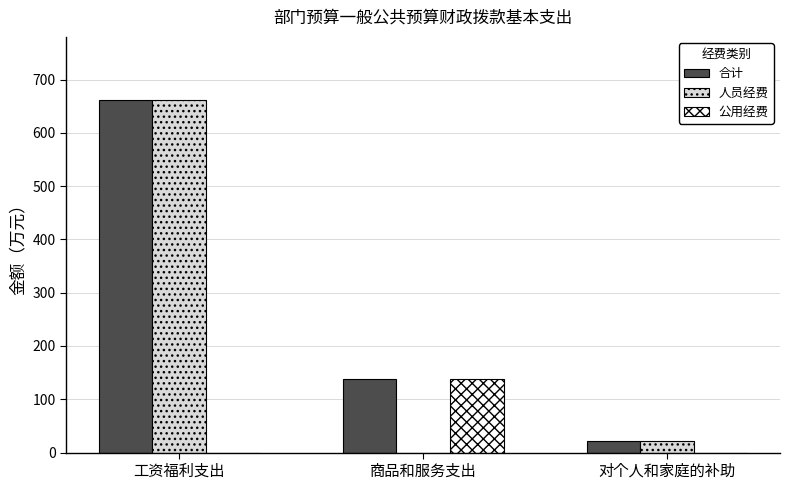

Which series has the largest total across all categories?

合计